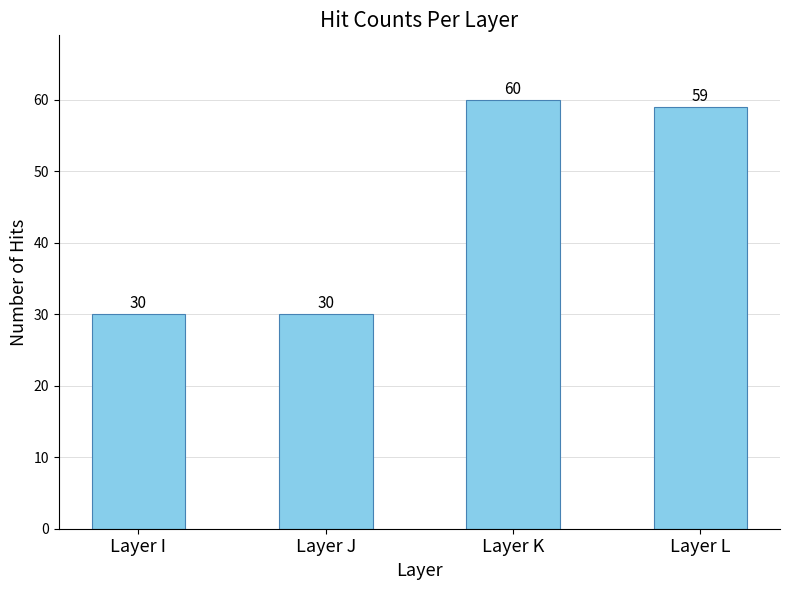

Are the bars horizontal?

No